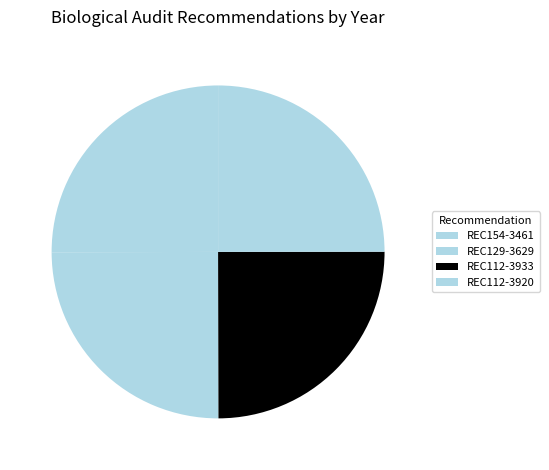

What is the change in value from REC154-3461 to REC112-3920?

-4